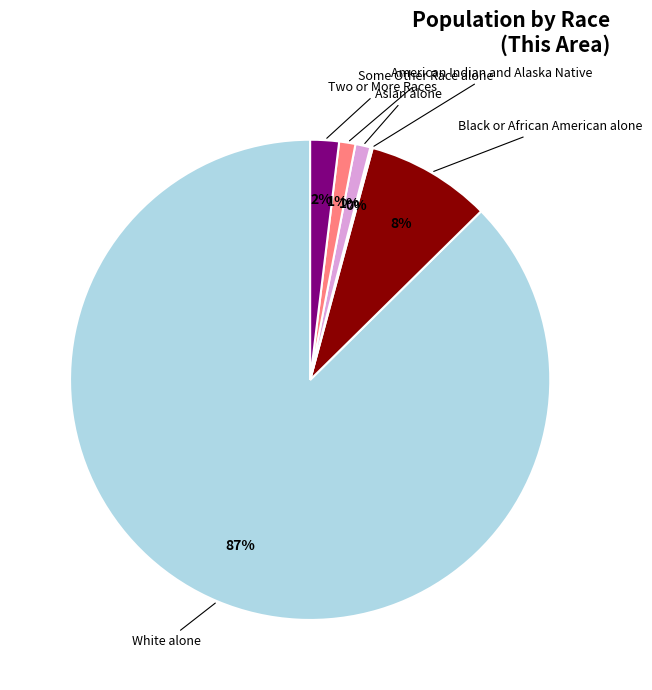

Is there any slice that represents more than half of the pie?

Yes